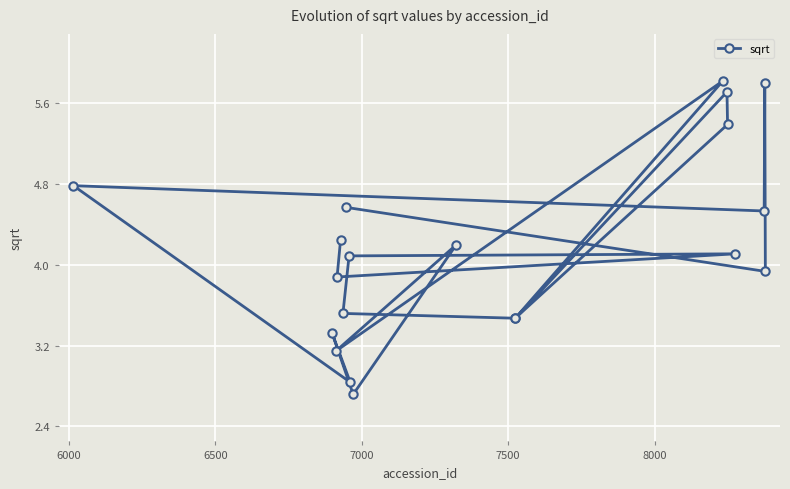

What is the greatest value displayed?

5.8